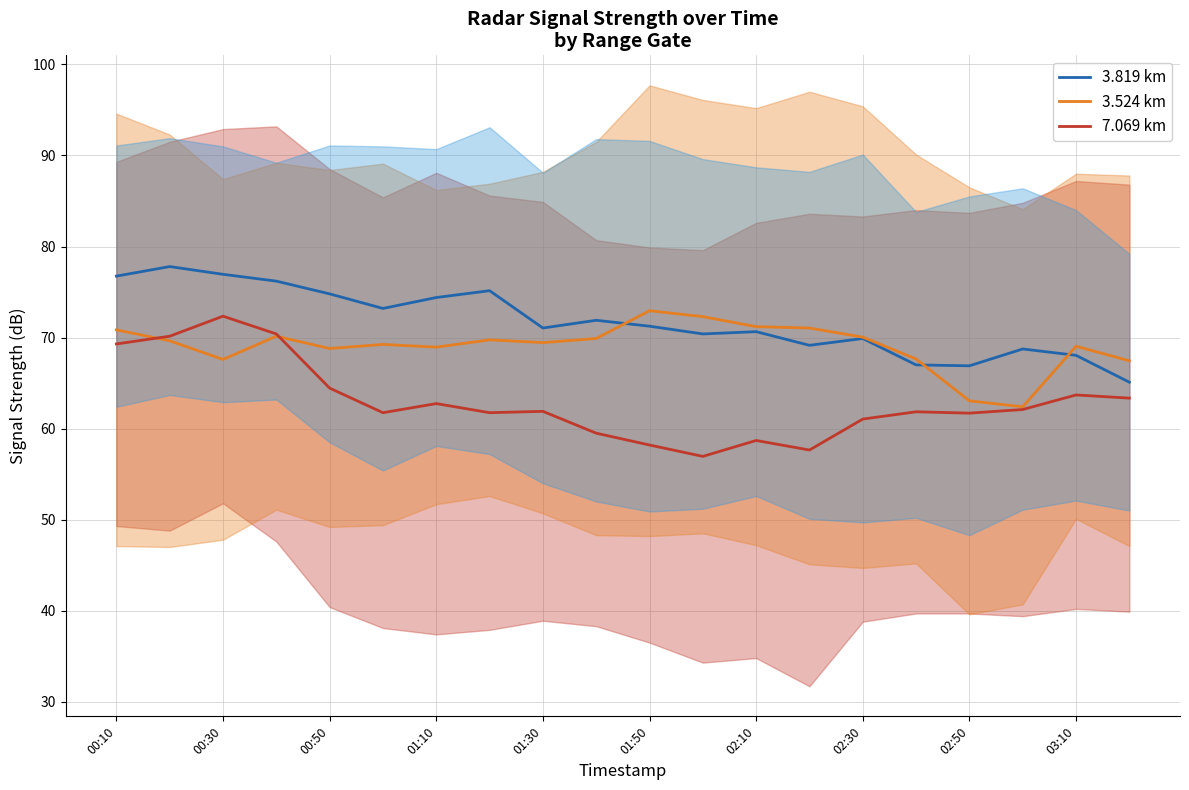

Which category has the lowest value in the 7.069 (red) series?

11